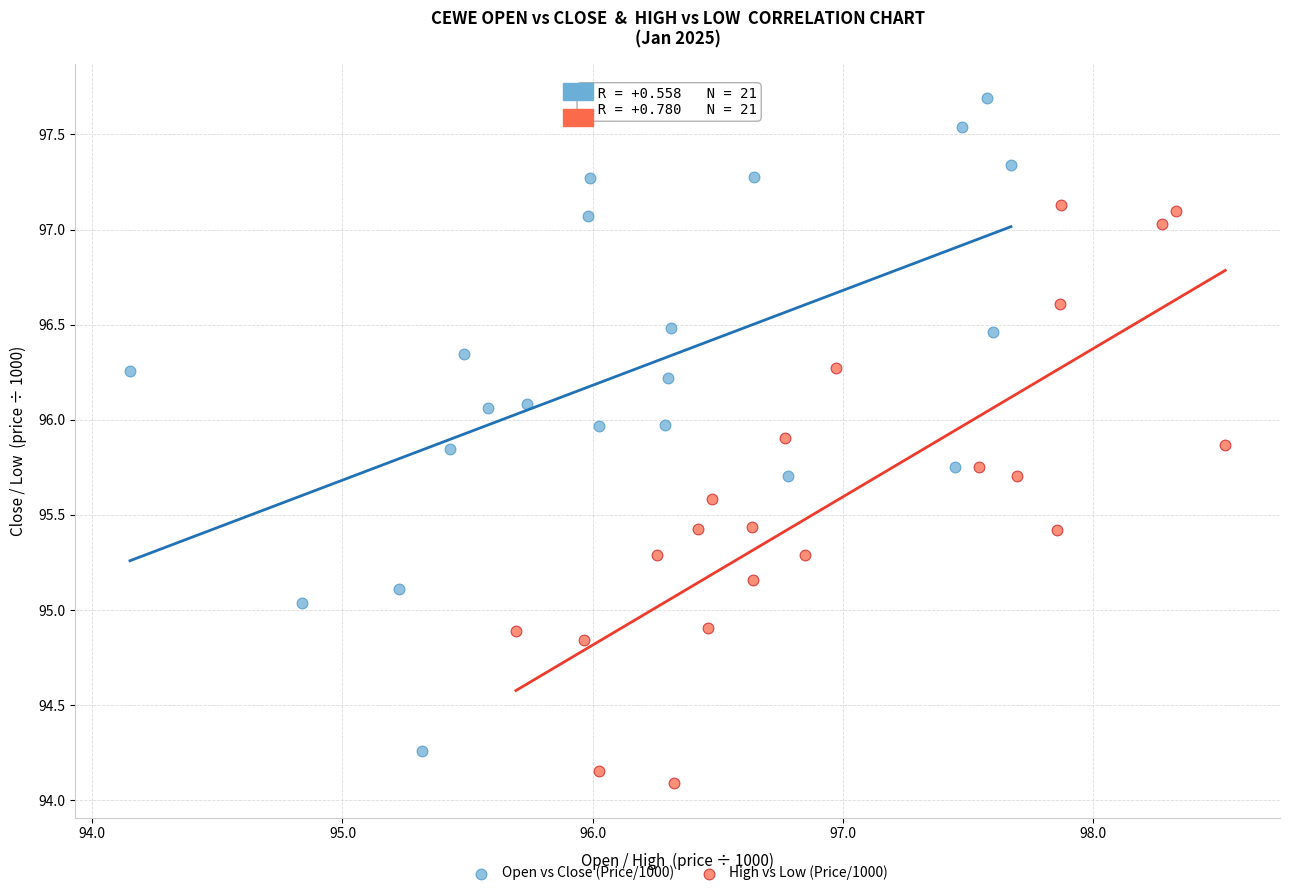

Which series reaches the minimum Y coordinate?

High vs Low (Price/1000)